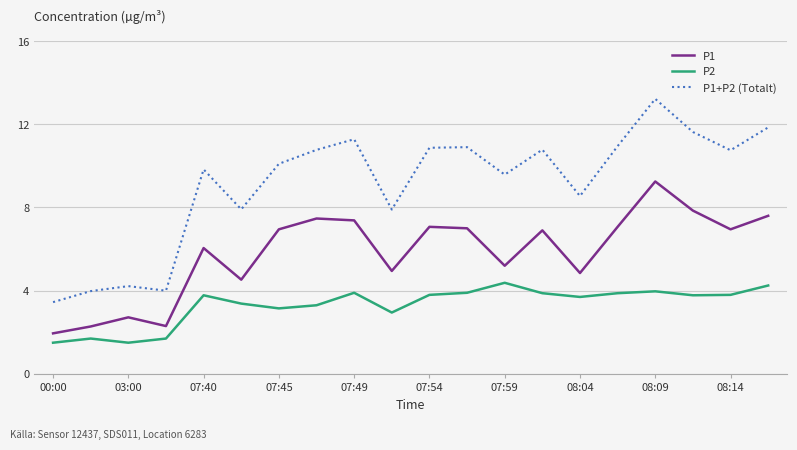

What is the difference between the maximum and minimum values in the P1+P2 (Totalt) series?

9.8